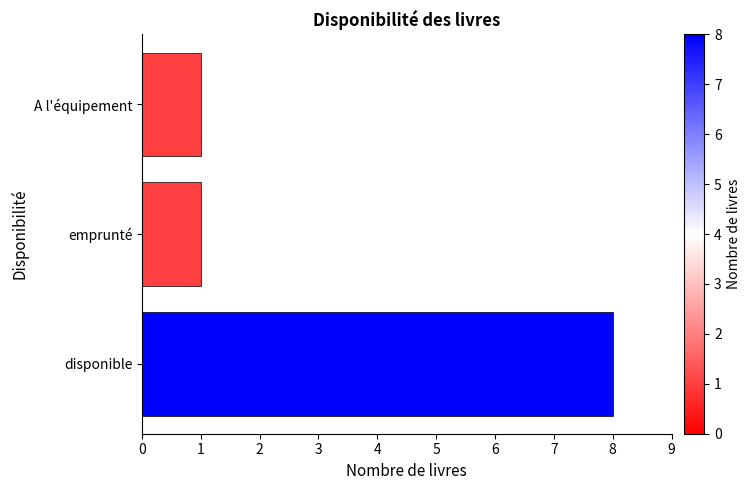

How many values are between 1 and 8?

3